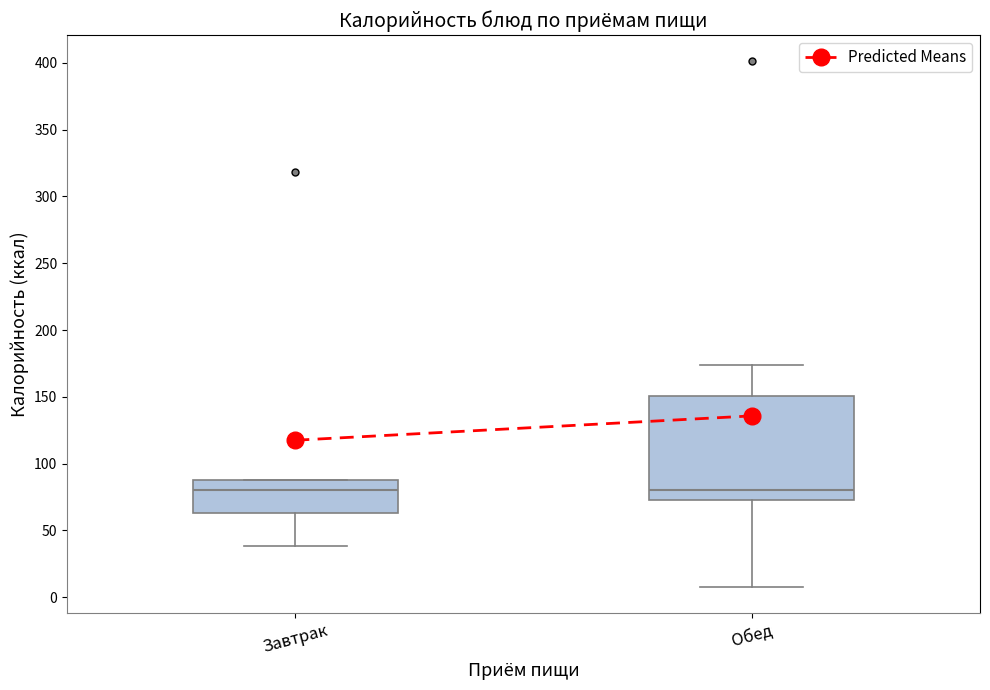

Which box is the tallest, from its lower edge to its upper edge?

Обед